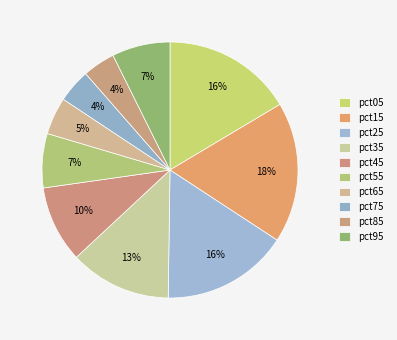

Does pct35 account for over 50% of the chart?

No